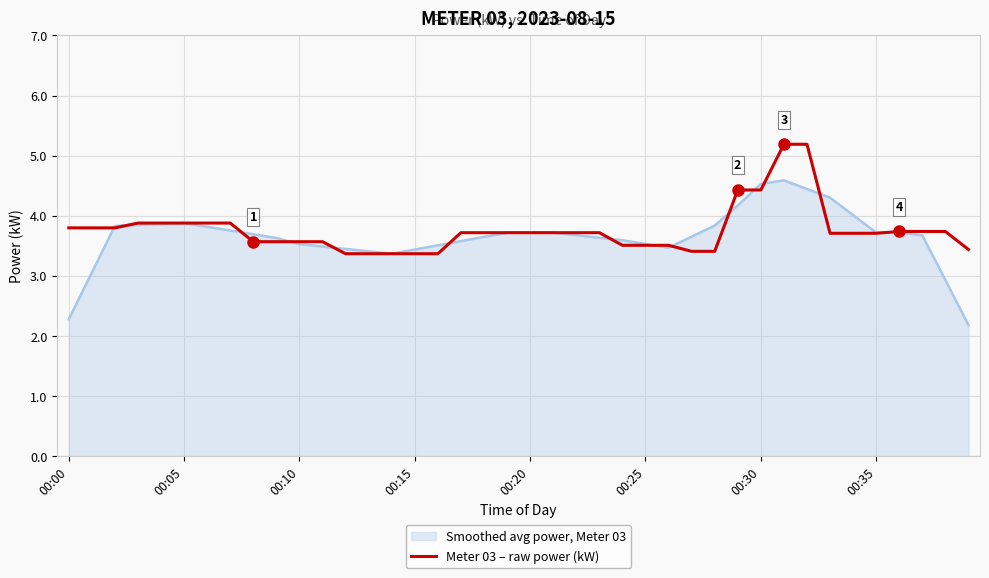

Which series has the widest spread of values?

Smoothed avg power, Meter 03